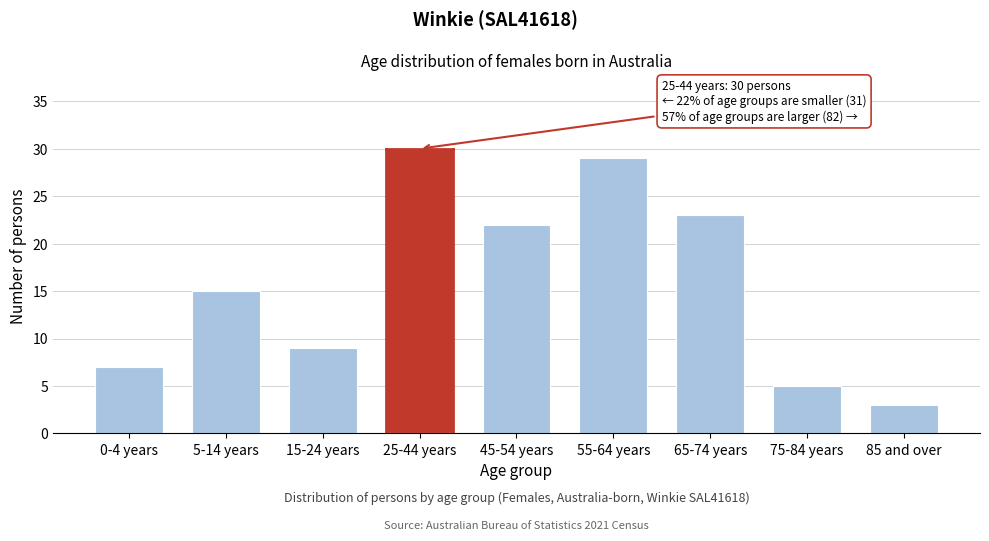

Reading left to right, list all the values displayed in this chart.

7	15	9	30	22	29	23	5	3